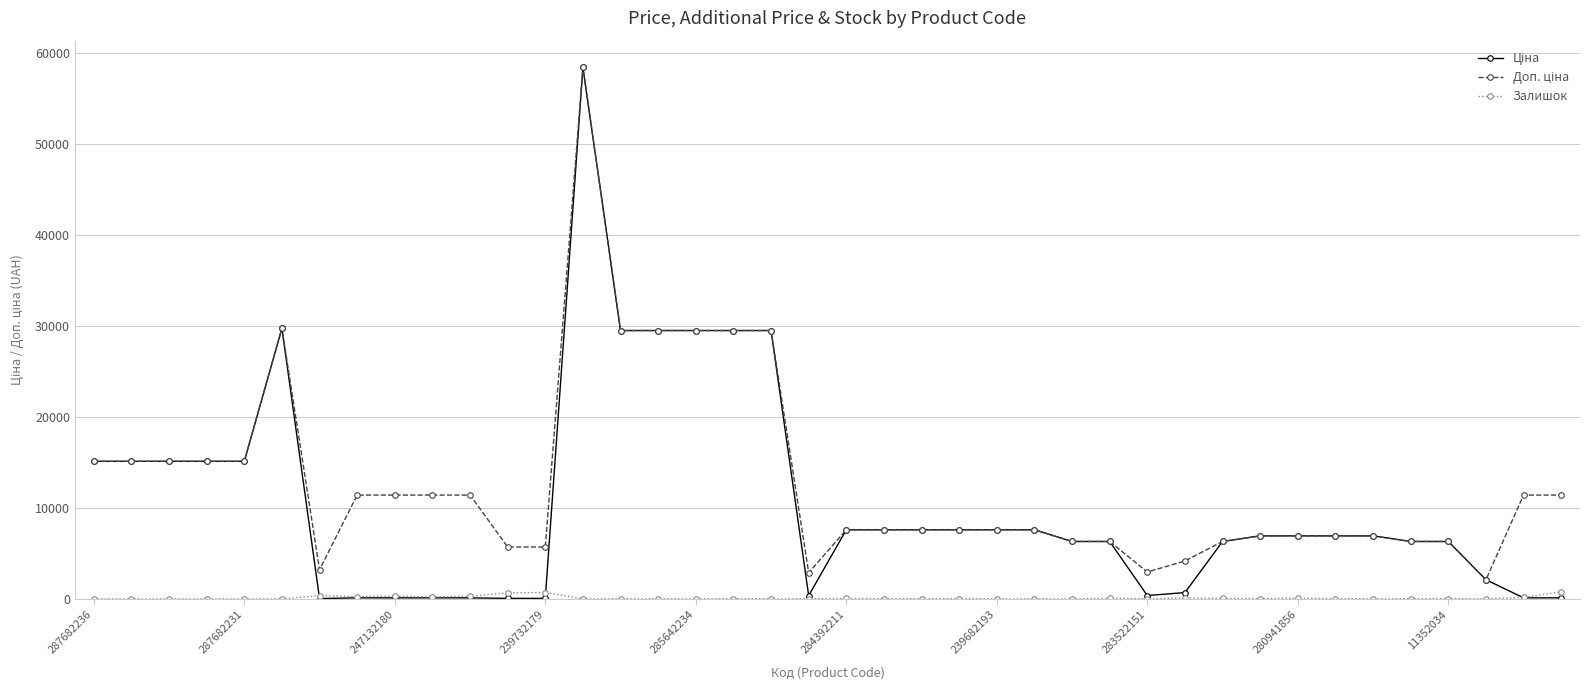

True or false: Залишок has more than 0 interior local peaks.

True